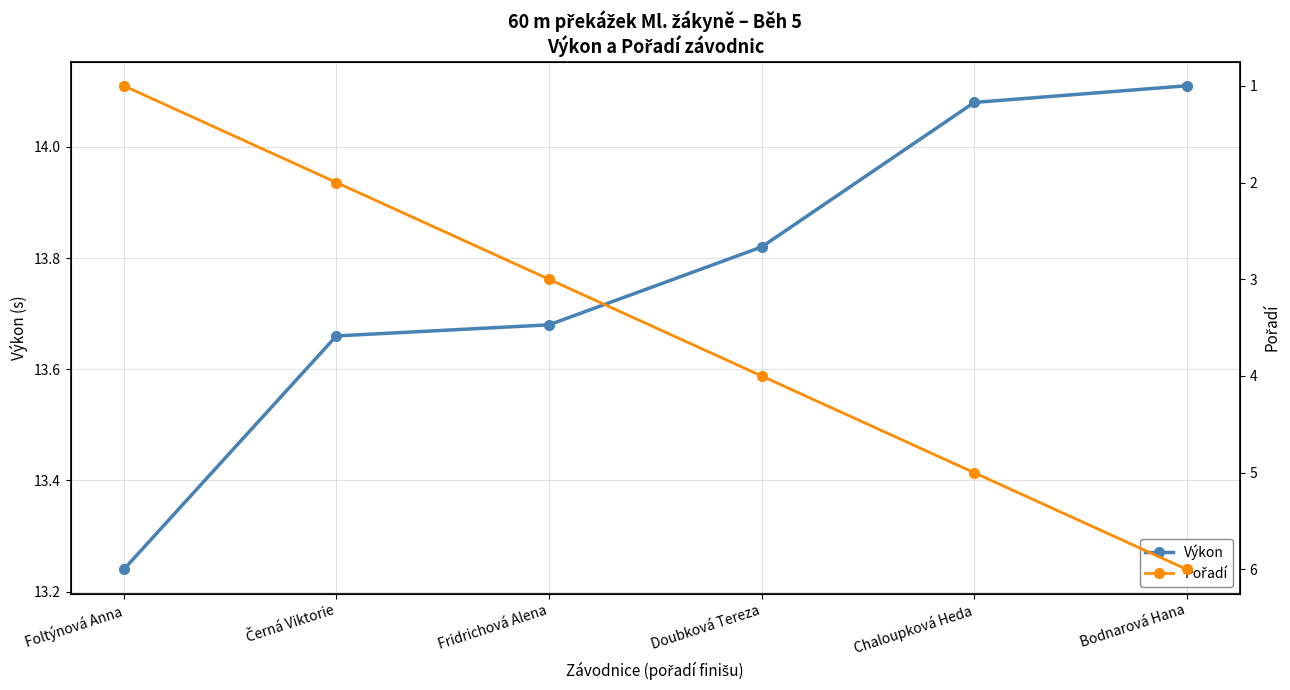

What is the difference between the second highest and second lowest values in the Výkon series?

0.4